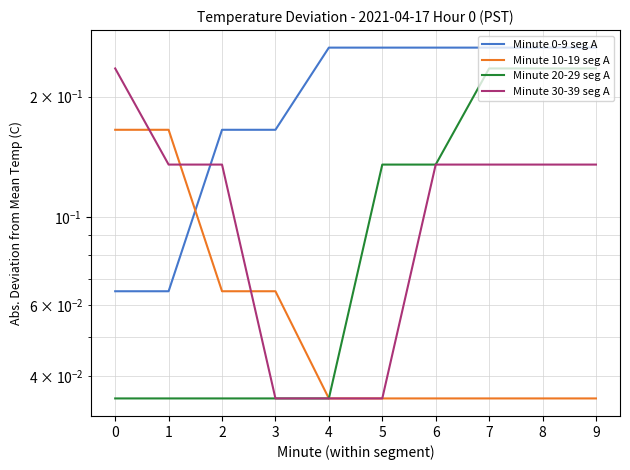

What is the sum of all Minute 0-9 seg A values?

2.1